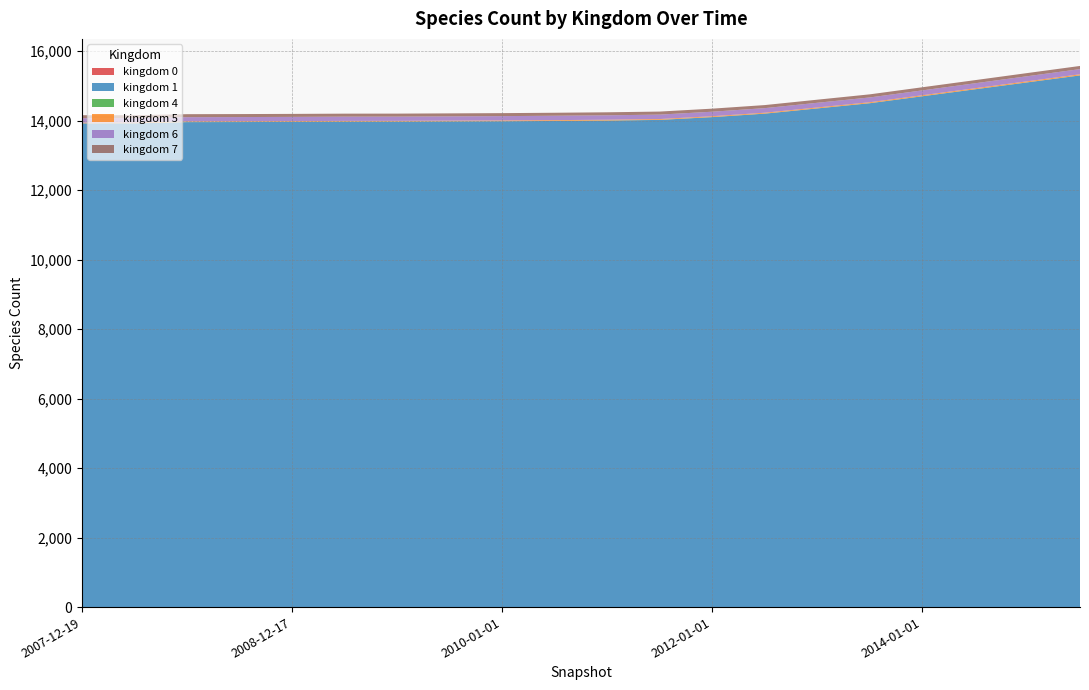

Reading left to right, what are all the values shown in this chart?

kingdom_0: 0=1	1=1	2=1	3=1	4=1	5=1	6=1	7=1	8=1	9=1	10=1	11=1	12=1	13=1	14=1	15=1	16=1	17=1	18=1	19=1
kingdom_1: 0=13920	1=13921	2=13956	3=13958	4=13962	5=13968	6=13969	7=13975	8=13980	9=13990	10=14000	11=14020	12=14100	13=14200	14=14350	15=14500	16=14700	17=14900	18=15100	19=15300
kingdom_4: 0=2	1=2	2=2	3=2	4=2	5=2	6=2	7=2	8=2	9=2	10=2	11=2	12=2	13=2	14=2	15=2	16=2	17=2	18=2	19=2
kingdom_5: 0=20	1=20	2=20	3=21	4=21	5=21	6=21	7=21	8=22	9=22	10=23	11=23	12=24	13=25	14=26	15=27	16=28	17=29	18=30	19=31
kingdom_6: 0=127	1=127	2=121	3=121	4=122	5=123	6=123	7=124	8=125	9=126	10=127	11=128	12=130	13=132	14=135	15=138	16=140	17=143	18=146	19=149
kingdom_7: 0=86	1=86	2=86	3=86	4=86	5=86	6=86	7=86	8=86	9=86	10=87	11=87	12=88	13=88	14=89	15=89	16=90	17=90	18=91	19=91